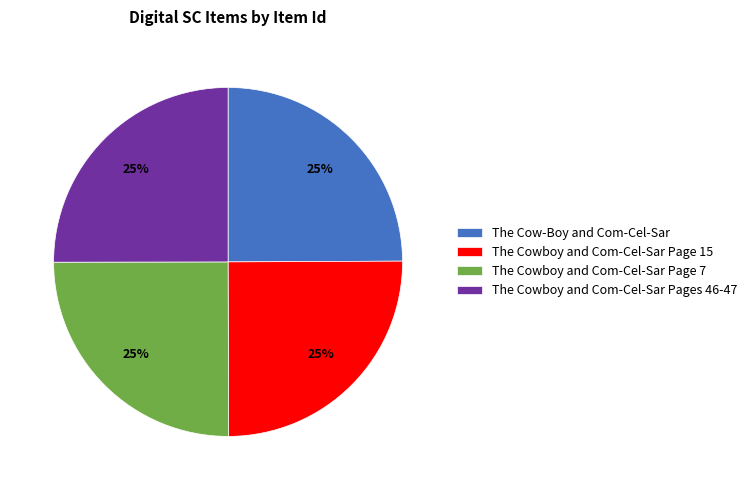

To the nearest percent, what is the average slice percentage?

25%